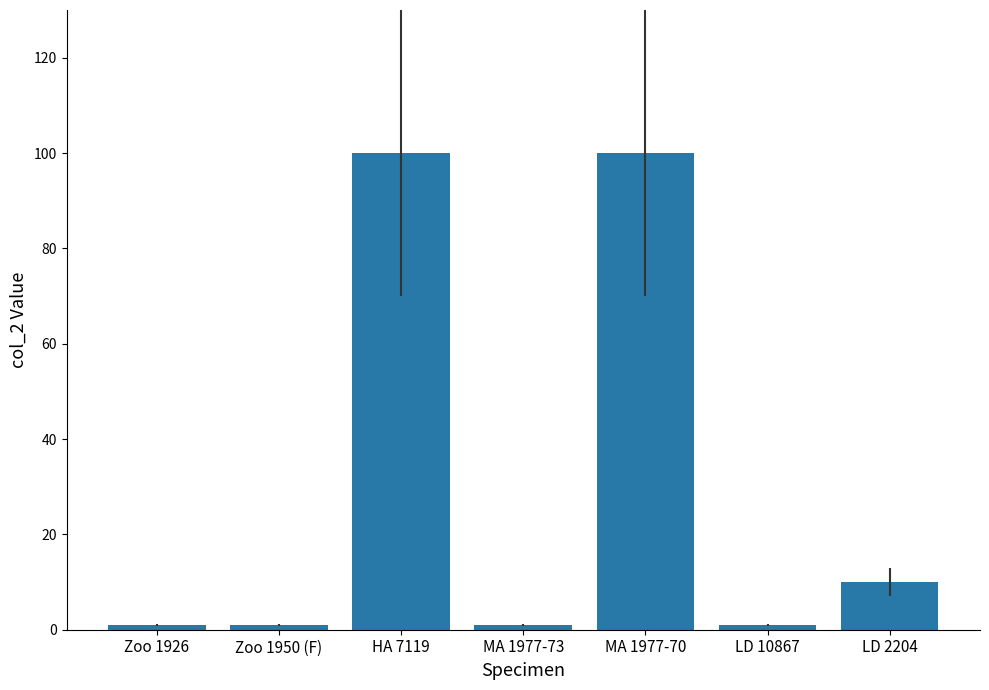

Is it true that the value at HA 7119 is 100?

True